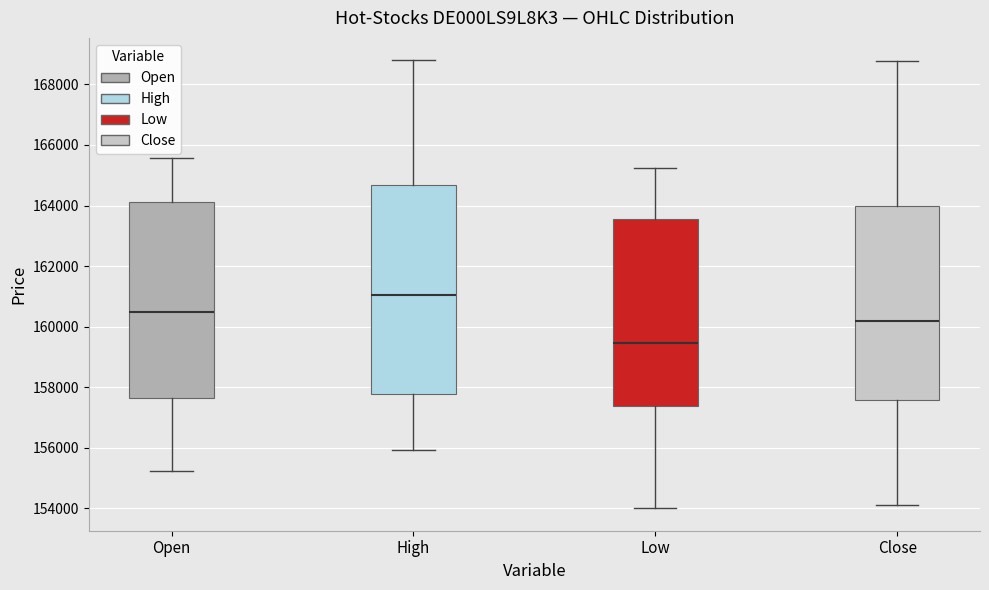

Comparing the boxes themselves (not the whiskers), which one is the tallest?

High